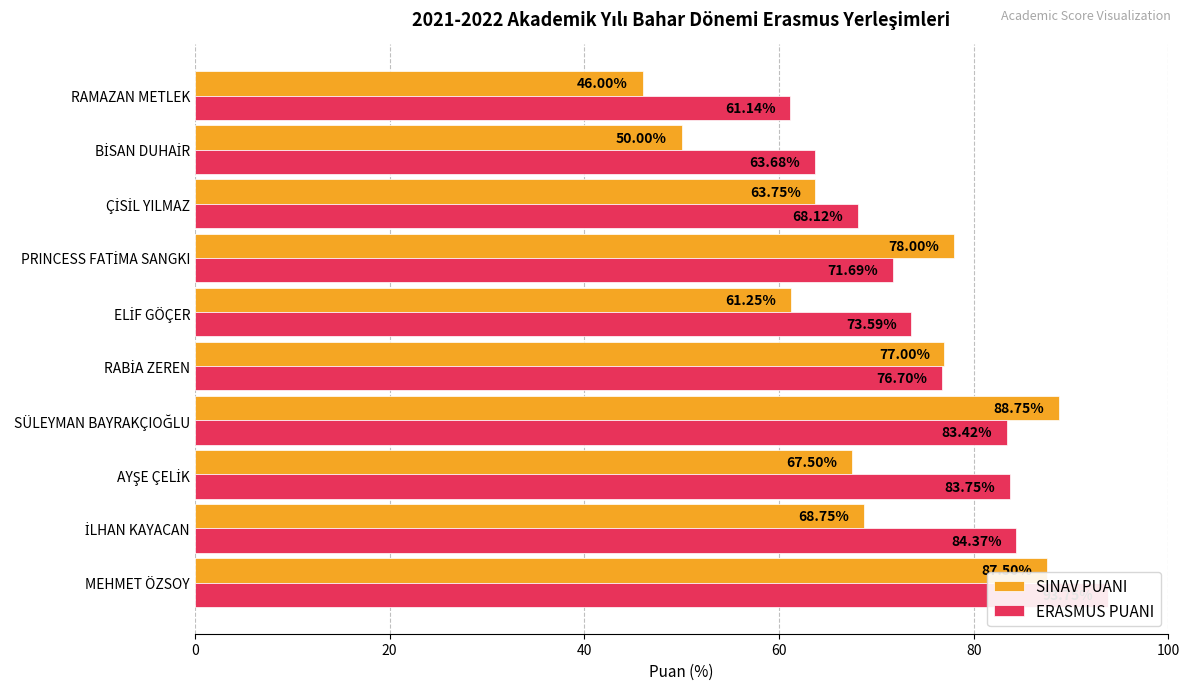

What is the difference between the second highest and minimum values in the ERASMUS PUANI series?

23.2